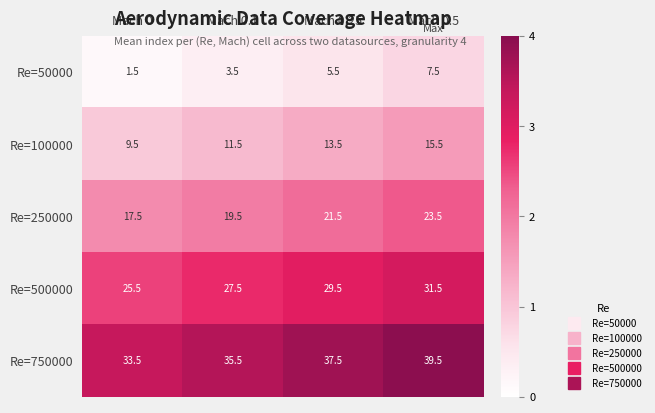

Rank the series by their maximum value, from lowest to highest.

Re=50000, Re=100000, Re=250000, Re=500000, Re=750000